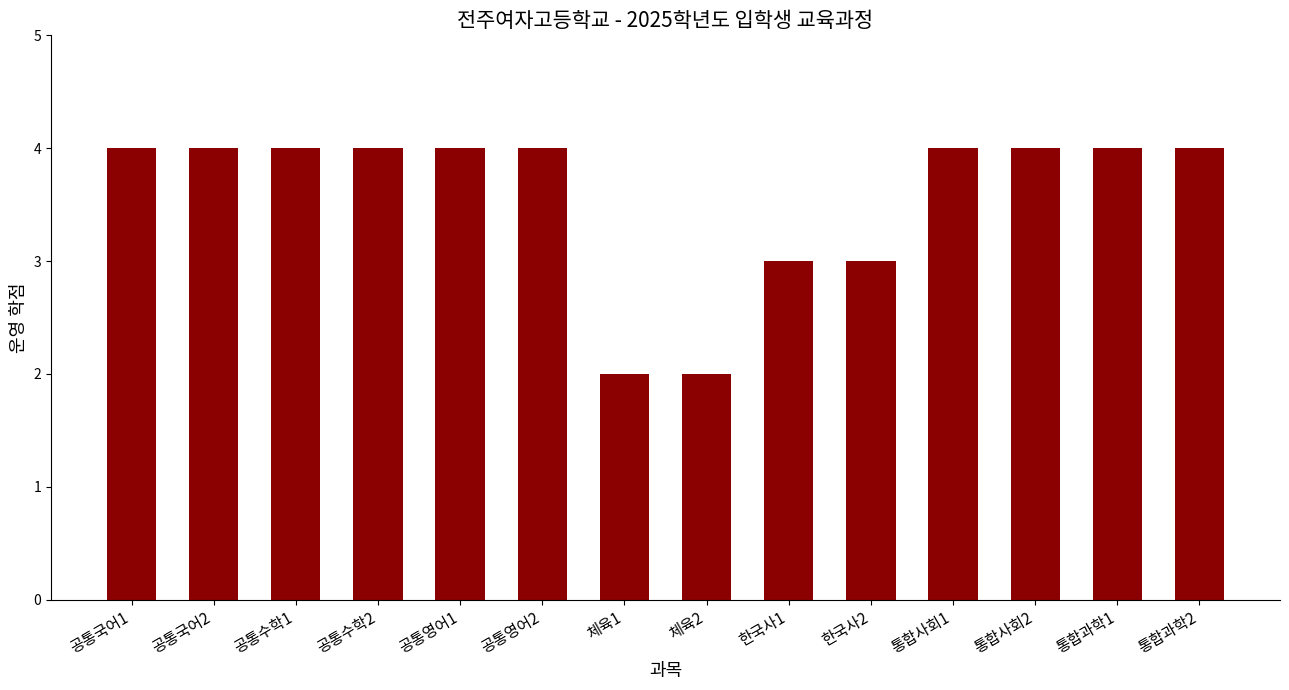

Is it true that the value at 통합사회2 is 4?

True